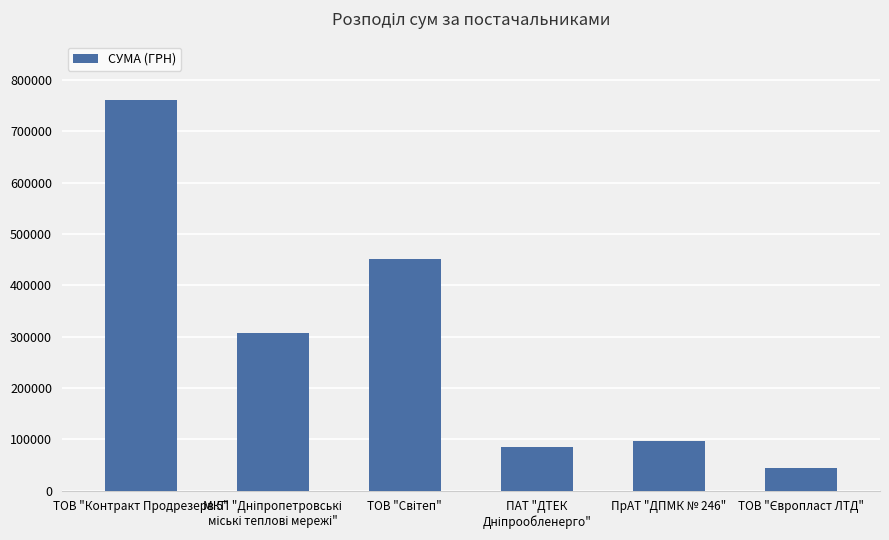

What is the value of the 3rd bar from the left?

450188.8